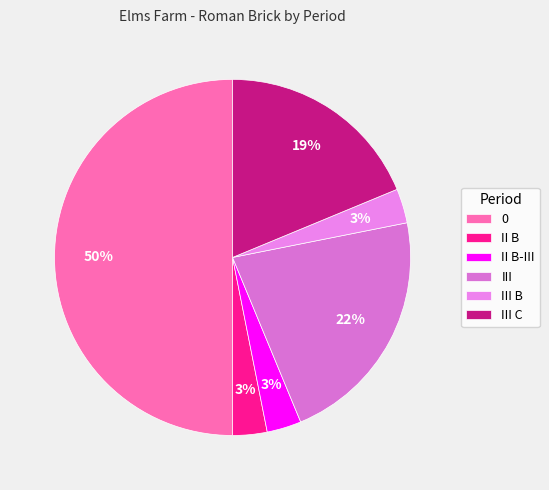

To the nearest percent, what is the average slice percentage?

17%